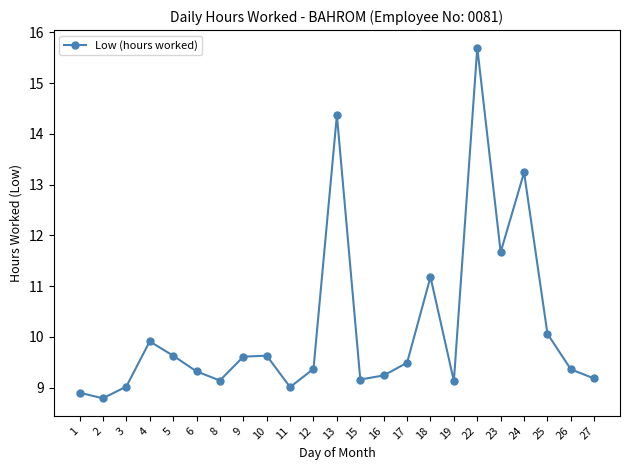

How many lines are shown in the chart?

1